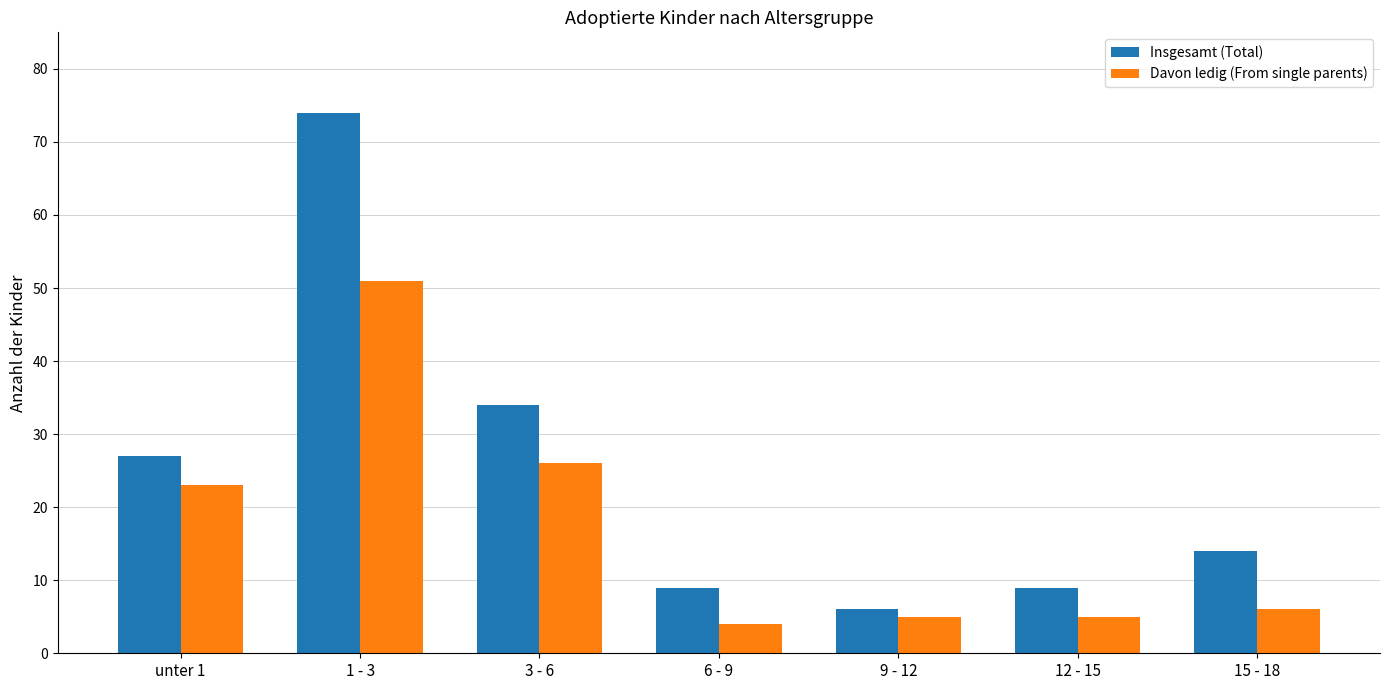

Between 1 - 3 and 15 - 18, which series saw the biggest shift?

Insgesamt (Total)